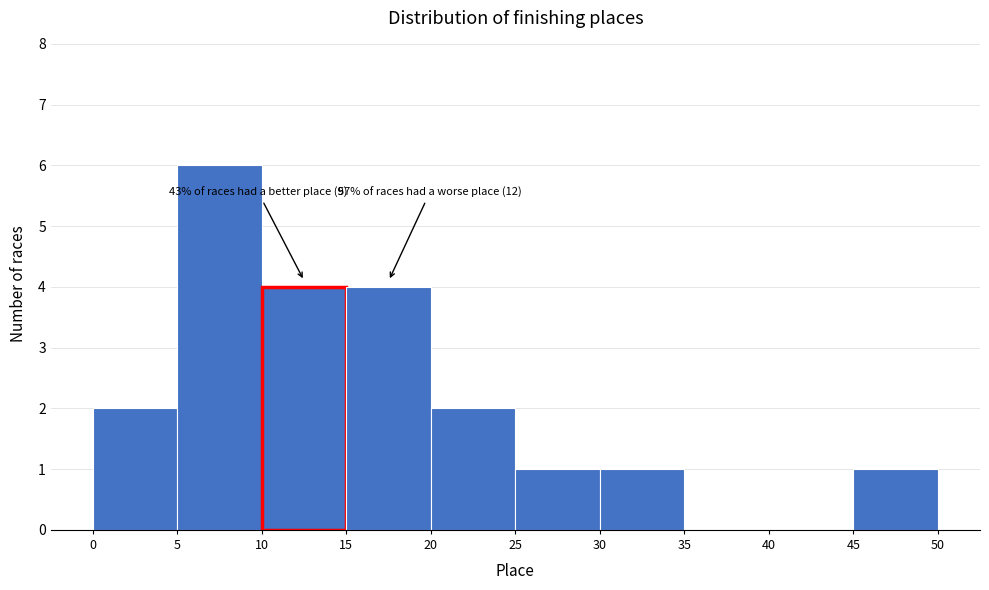

Over which range of the x-axis is the bar tallest?

5 to 10